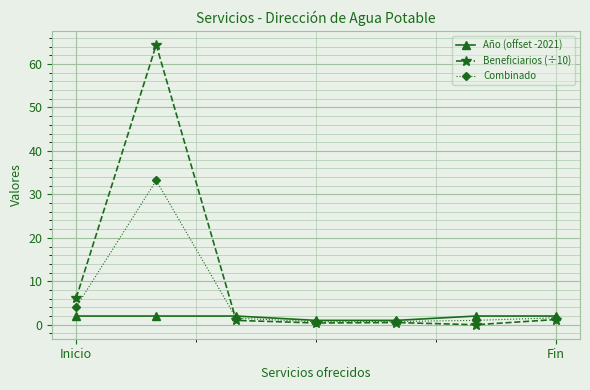

True or false: Combinado has more than 2 interior local peaks.

False